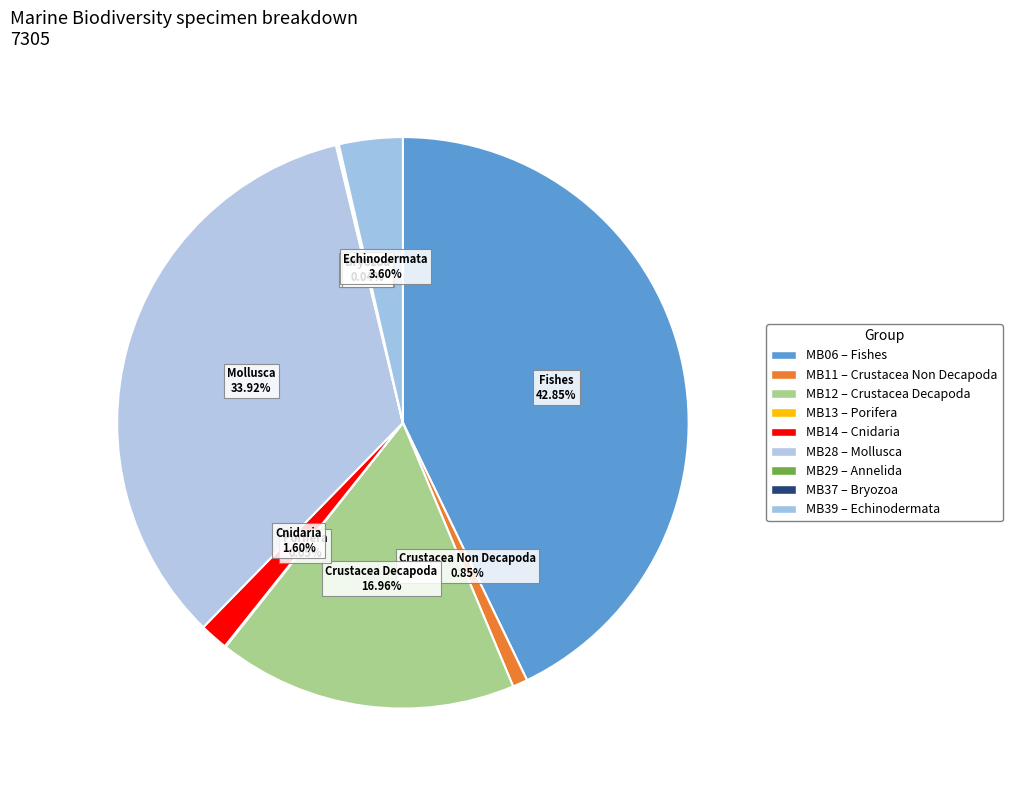

Which has a higher value, MB11 – Crustacea Non Decapoda or MB14 – Cnidaria?

MB14 – Cnidaria